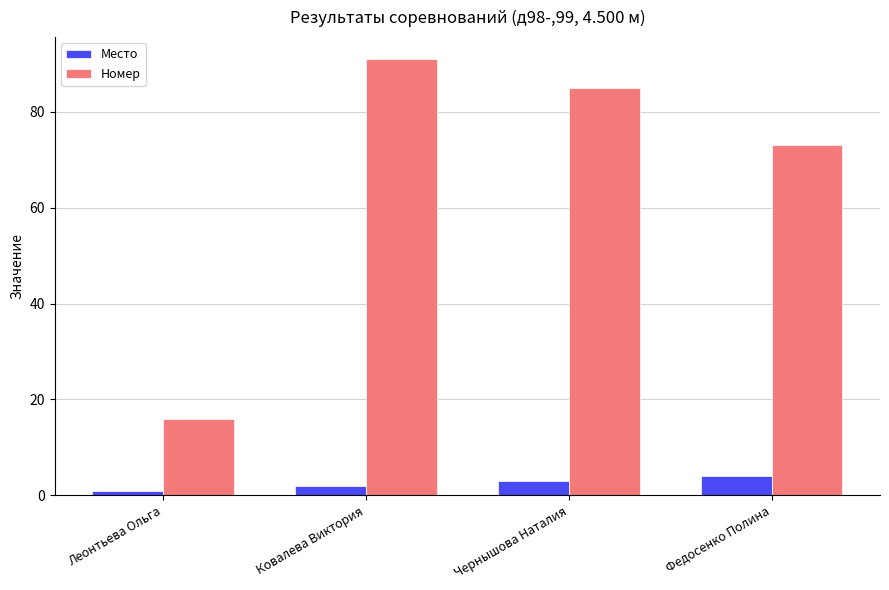

How many groups of bars are there?

4